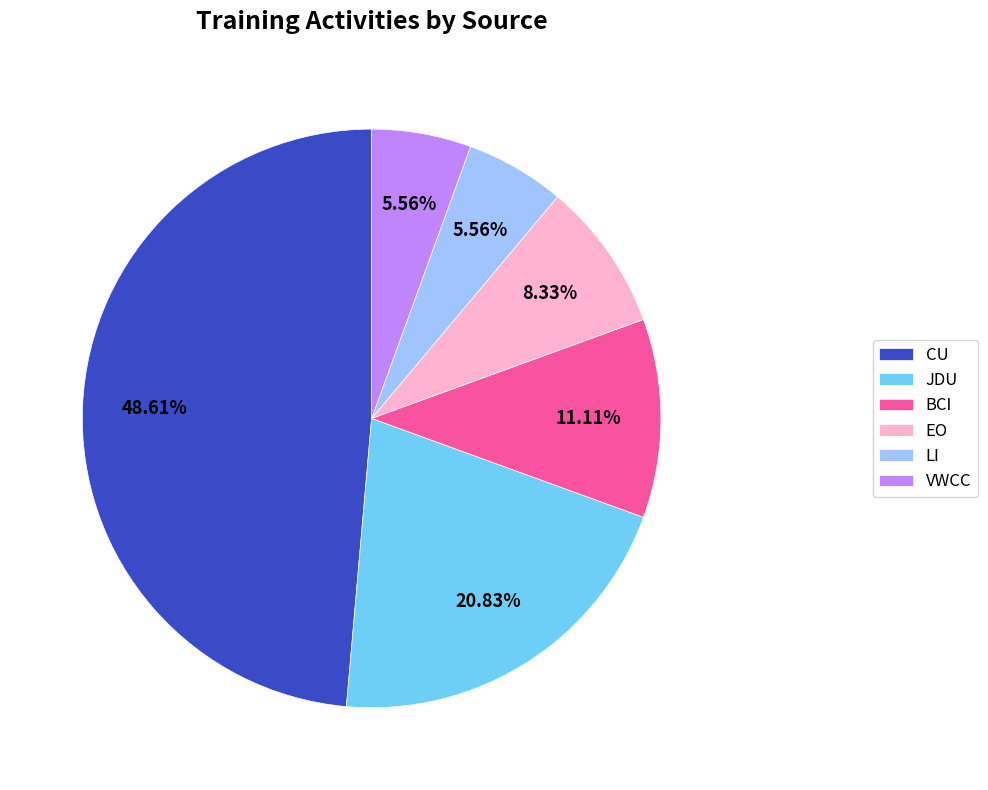

To the nearest percent, what is the combined percentage of CU and EO?

57%